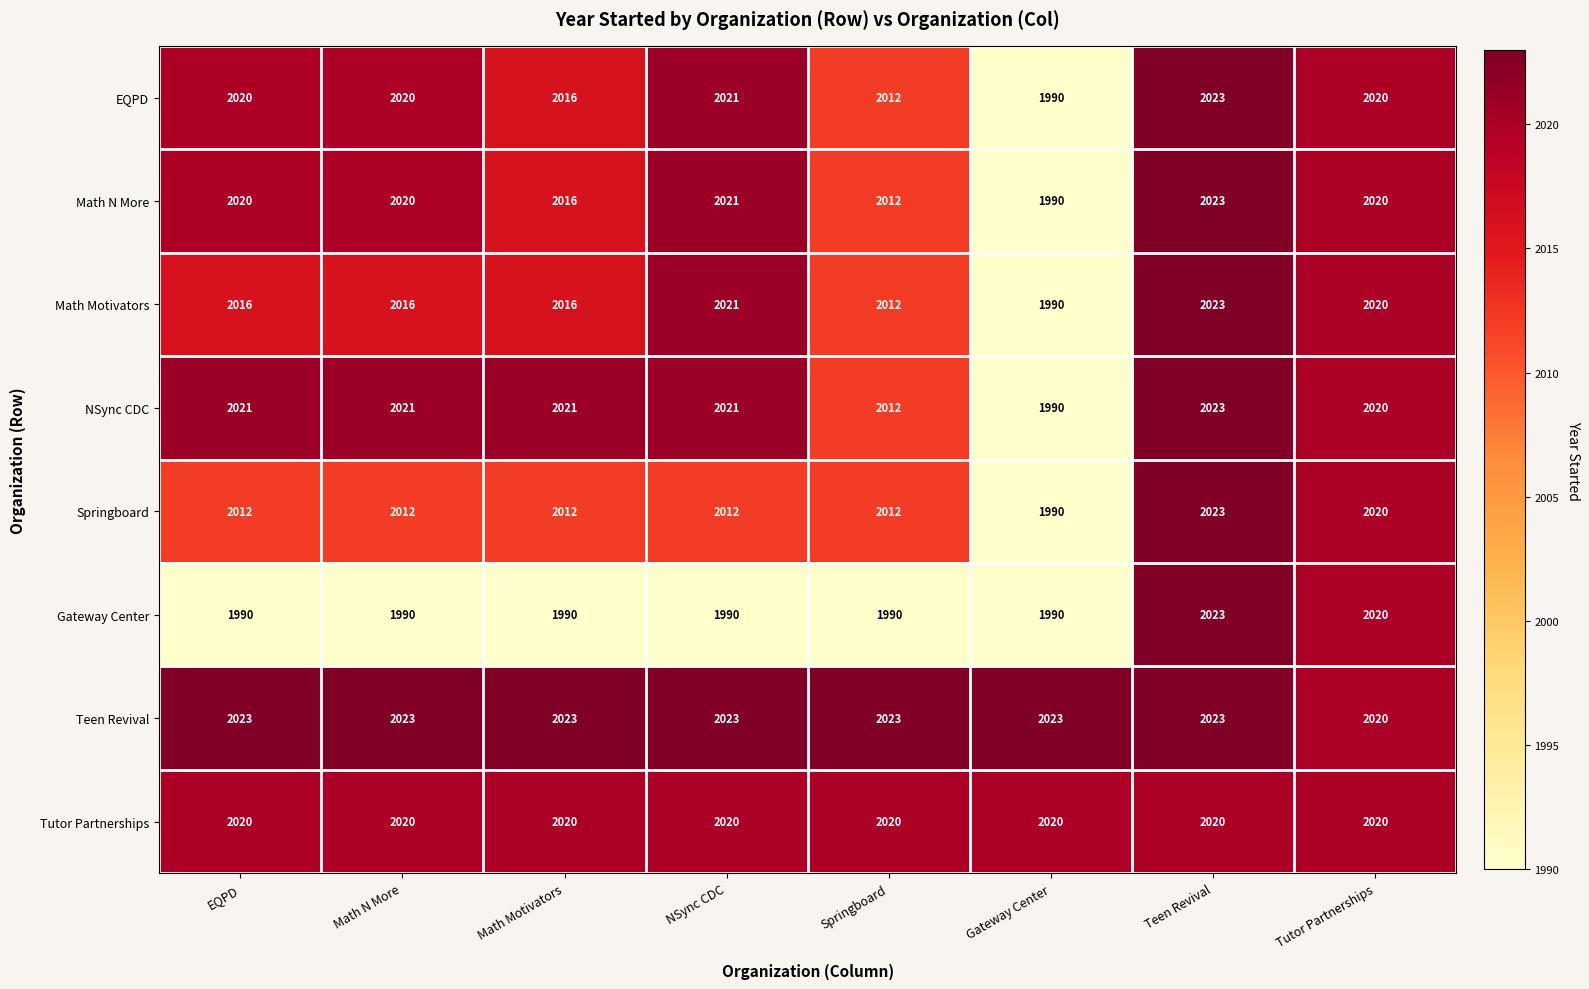

Between NSync CDC and Teen Revival, which series saw the biggest shift?

Gateway Center